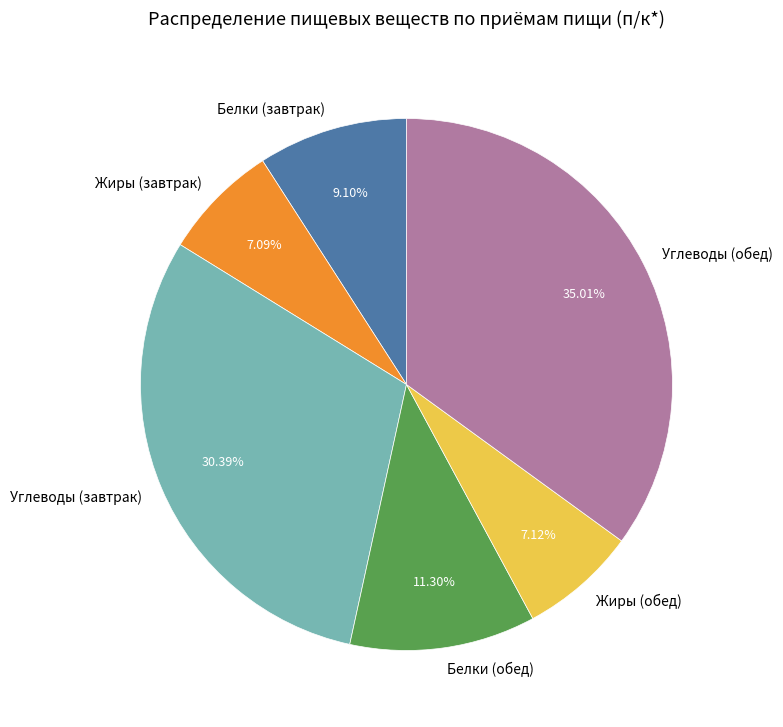

What is the largest slice in the pie chart?

Углеводы (обед)